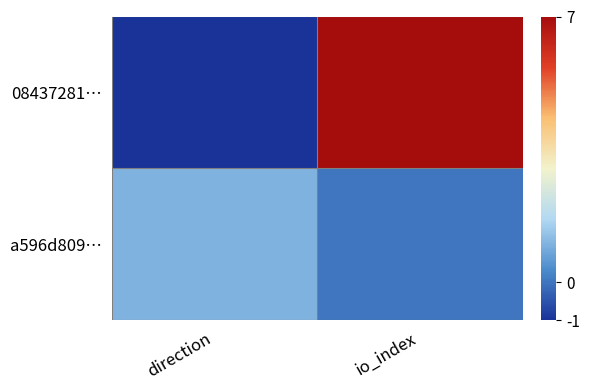

Which label corresponds to the largest value in the chart?

io_index